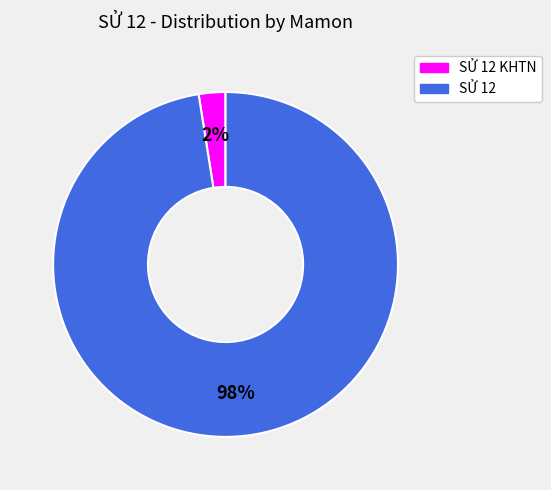

Does any single category account for the majority?

Yes